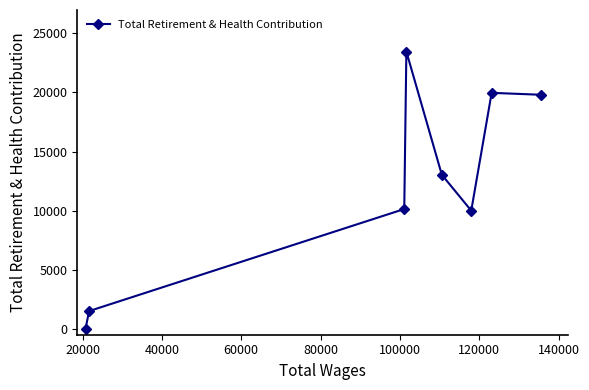

What is the value of the 4th point from the left?

23460